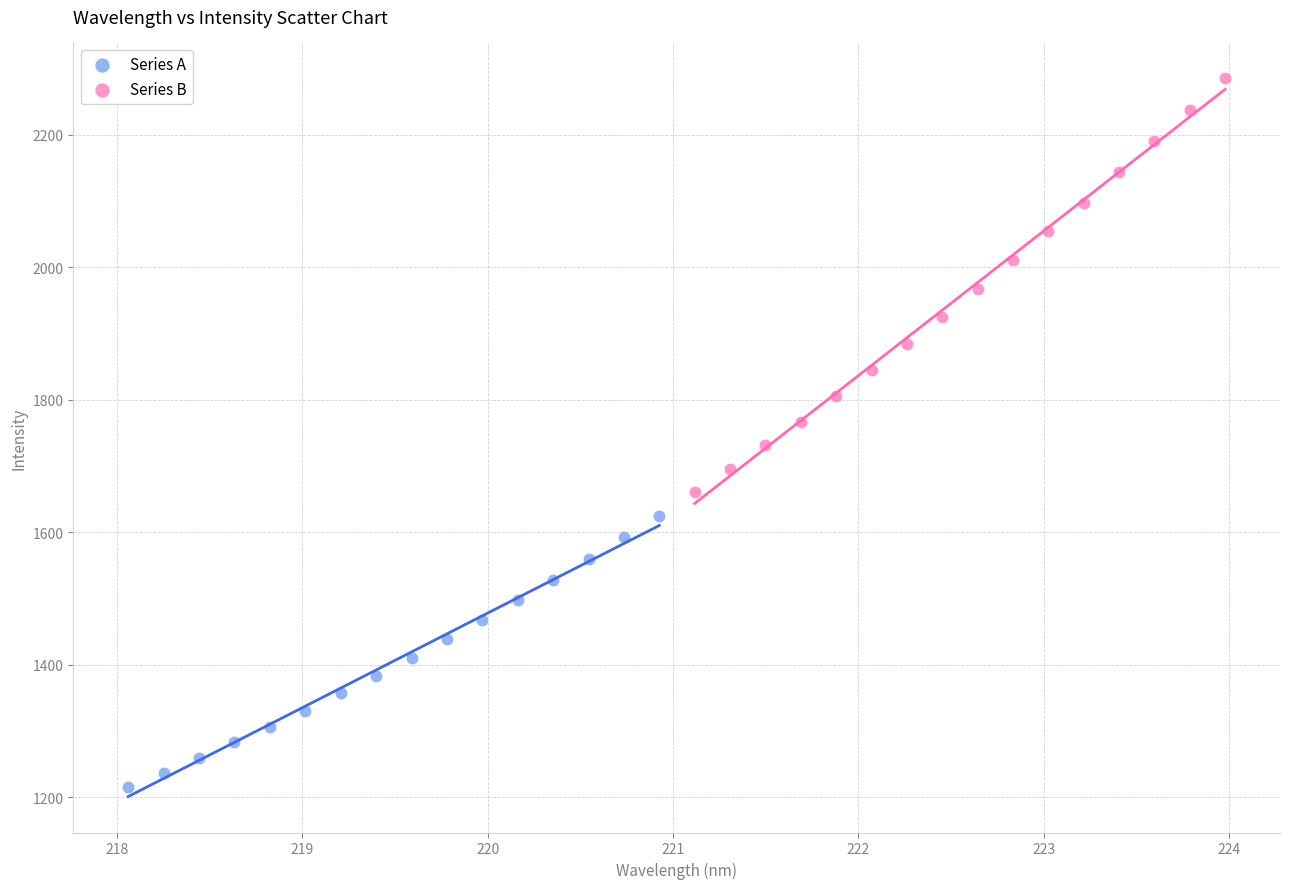

Which series reaches the maximum Y coordinate?

Series B